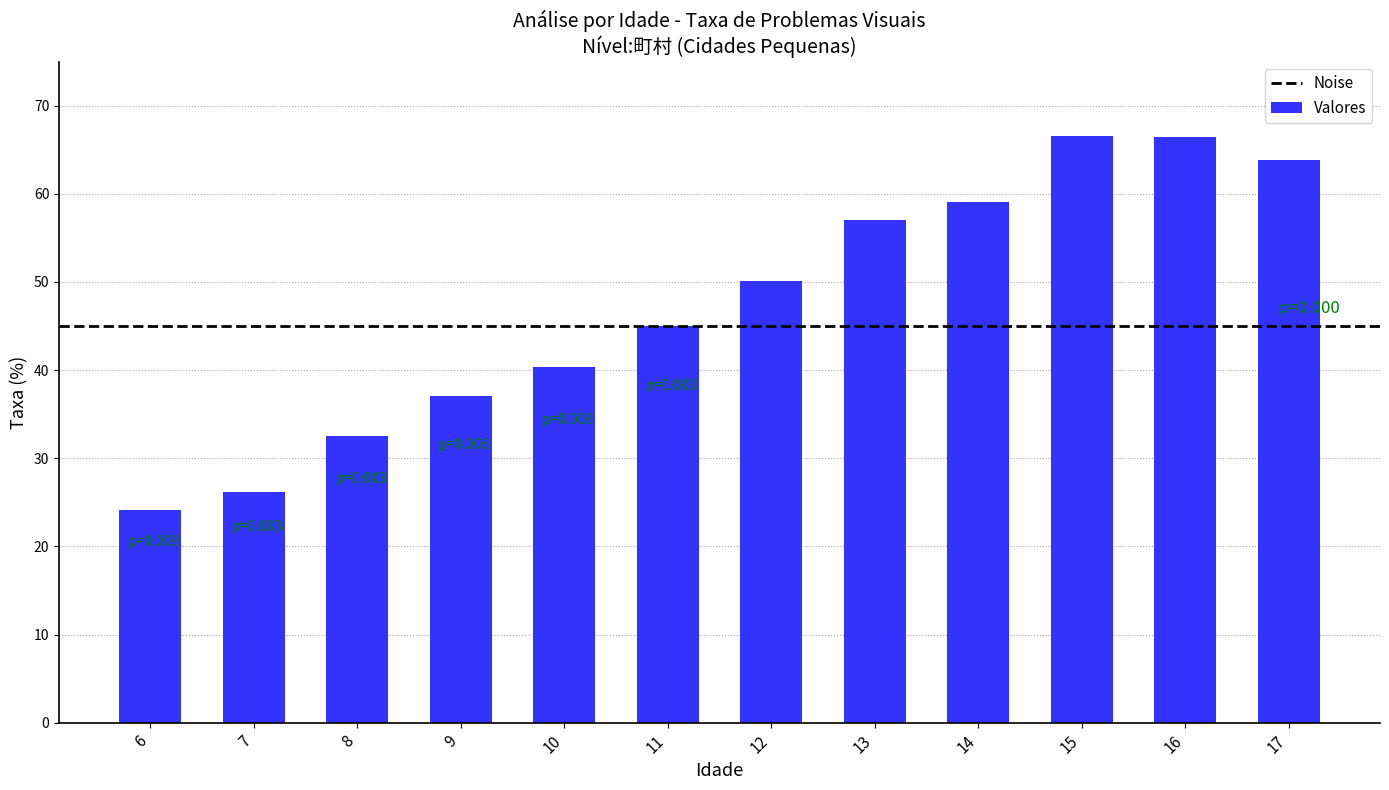

What is the minimum value shown in the chart?

24.1